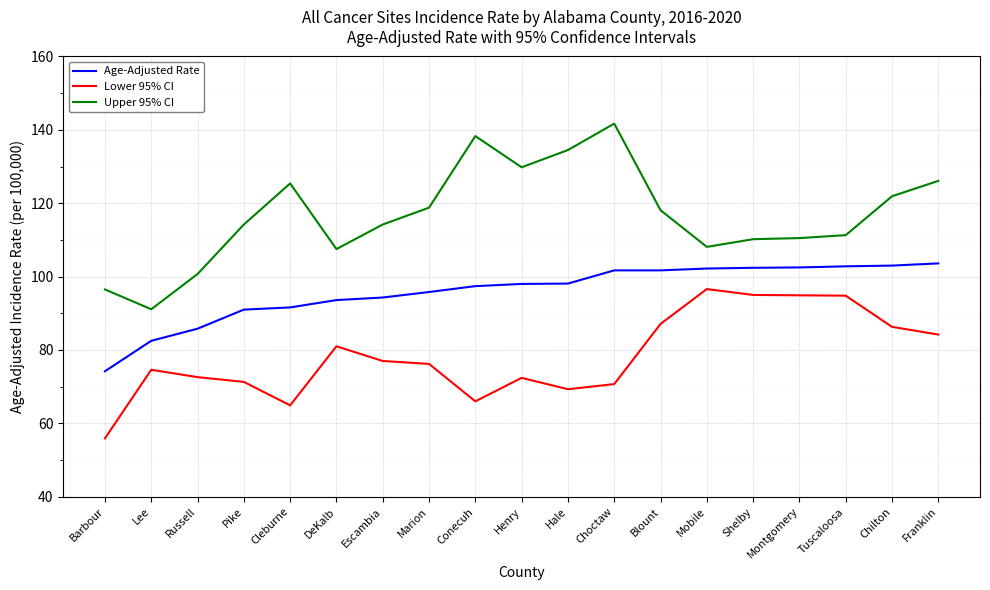

What is the difference between the Age-Adjusted Rate values at DeKalb and Shelby?

8.8